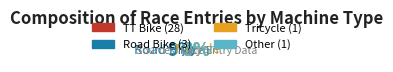

Combined, do Road Bike and Tricycle account for over 50%?

No